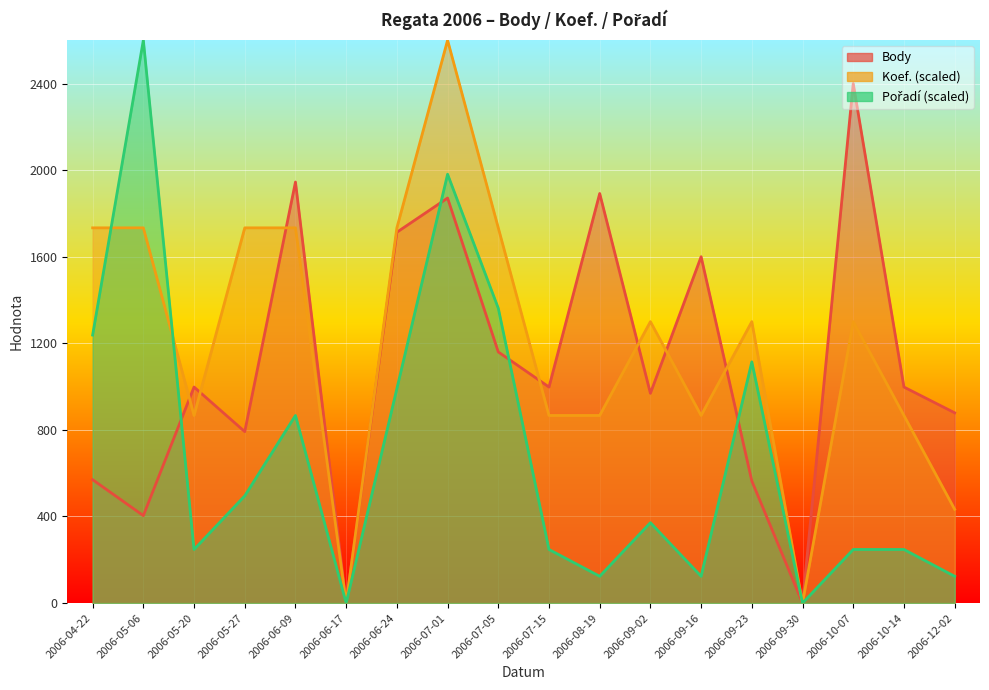

Reading left to right, list all the values displayed in this chart.

Body: 2006-04-22=570.0	2006-05-06=404.0	2006-05-20=998.0	2006-05-27=792.0	2006-06-09=1945.0	2006-06-17=0.0	2006-06-24=1713.0	2006-07-01=1871.0	2006-07-05=1160.0	2006-07-15=998.0	2006-08-19=1892.0	2006-09-02=969.0	2006-09-16=1600.0	2006-09-23=564.0	2006-09-30=0.0	2006-10-07=2400.0	2006-10-14=998.0	2006-12-02=879.0
Koef.: 2006-04-22=1733.3	2006-05-06=1733.3	2006-05-20=866.7	2006-05-27=1733.3	2006-06-09=1733.3	2006-06-17=0.0	2006-06-24=1733.3	2006-07-01=2600.0	2006-07-05=1733.3	2006-07-15=866.7	2006-08-19=866.7	2006-09-02=1300.0	2006-09-16=866.7	2006-09-23=1300.0	2006-09-30=0.0	2006-10-07=1300.0	2006-10-14=866.7	2006-12-02=433.3
Pořadí: 2006-04-22=1238.1	2006-05-06=2600.0	2006-05-20=247.6	2006-05-27=495.2	2006-06-09=866.7	2006-06-17=0.0	2006-06-24=990.5	2006-07-01=1981.0	2006-07-05=1361.9	2006-07-15=247.6	2006-08-19=123.8	2006-09-02=371.4	2006-09-16=123.8	2006-09-23=1114.3	2006-09-30=0.0	2006-10-07=247.6	2006-10-14=247.6	2006-12-02=123.8